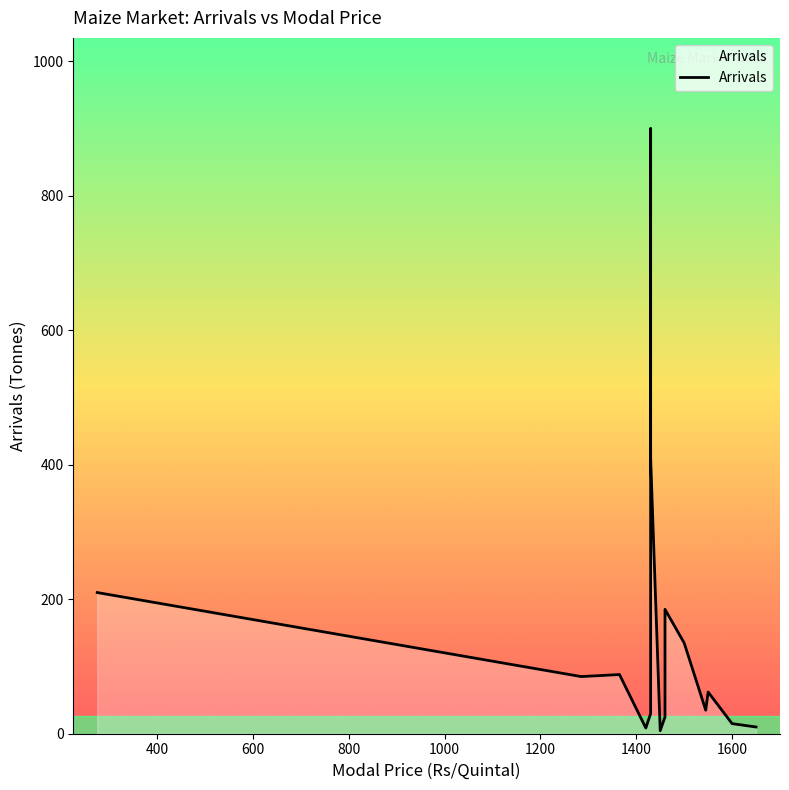

Reading left to right, transcribe all the data shown in this chart.

210.0	85.0	88.0	8.5	30.0	900.0	410.0	4.5	25.0	185.0	135.0	35.0	62.0	15.0	10.0